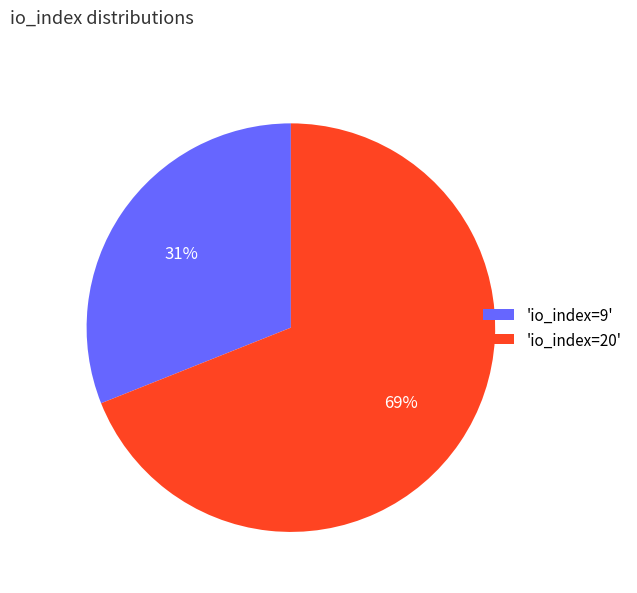

Is the sum of 'io_index=20' and 'io_index=9' greater than half?

Yes